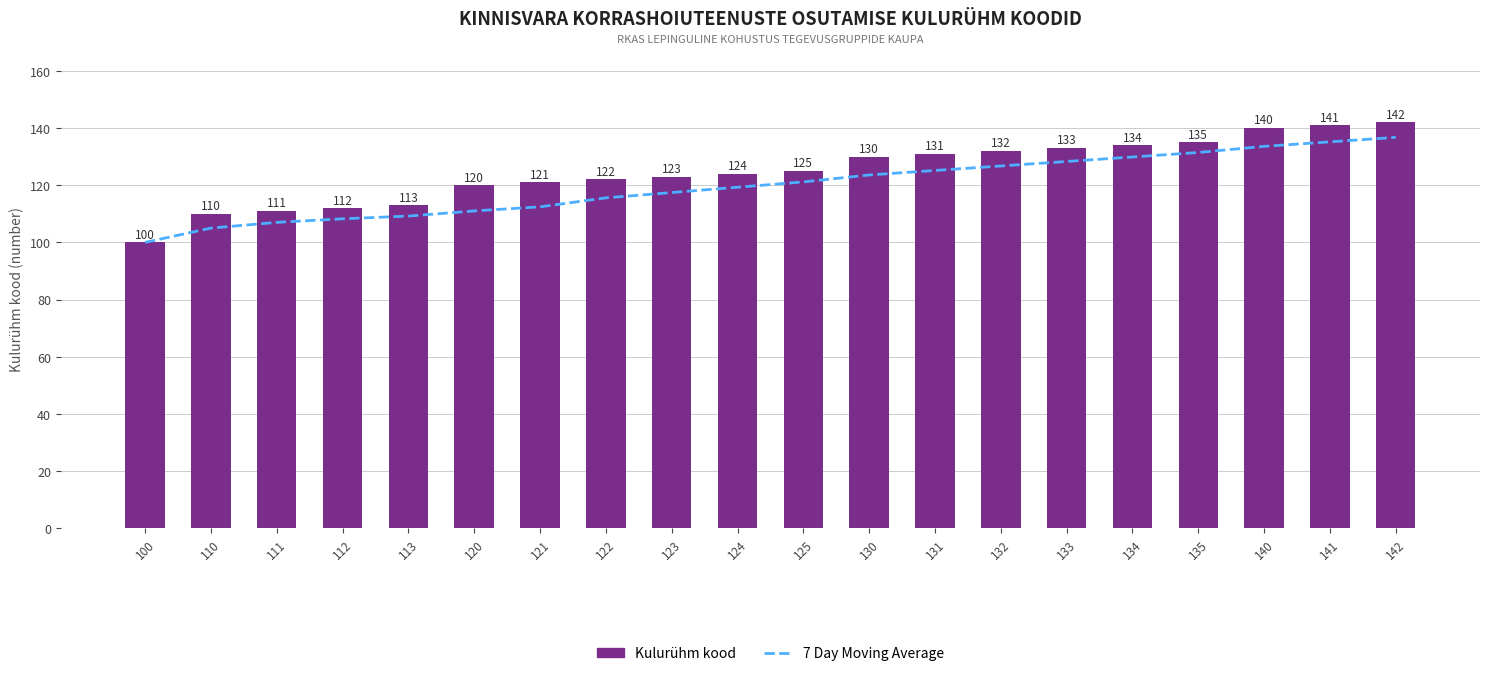

At which category is the sum across all series the highest?

142